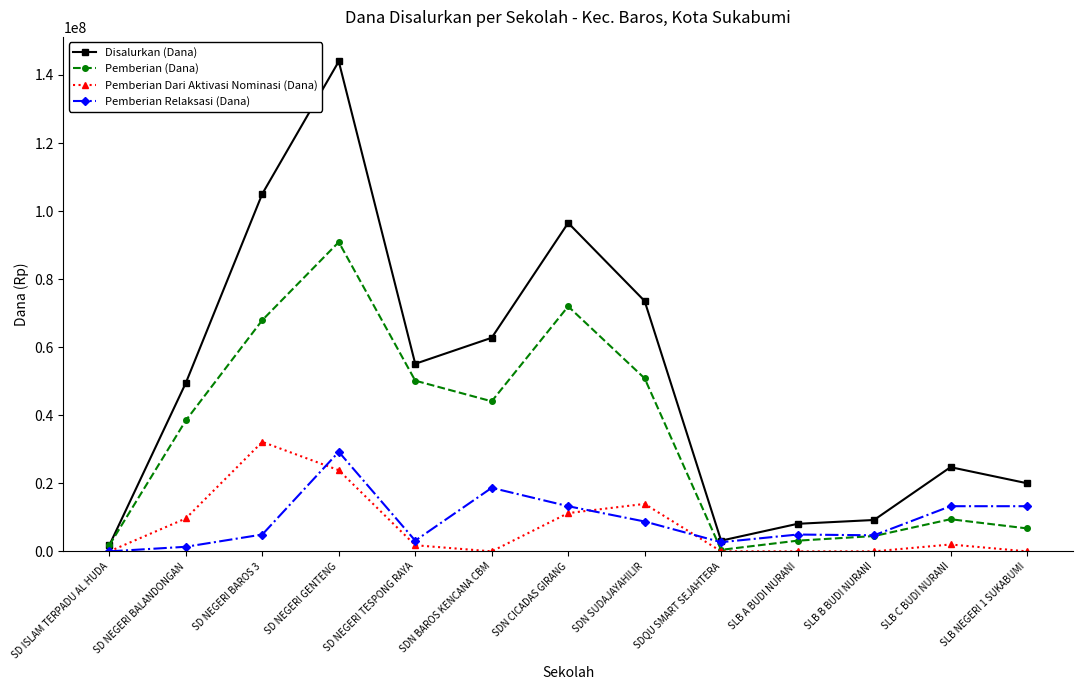

Between SD NEGERI GENTENG and SDN CICADAS GIRANG, which series saw the biggest shift?

Disalurkan (Dana)